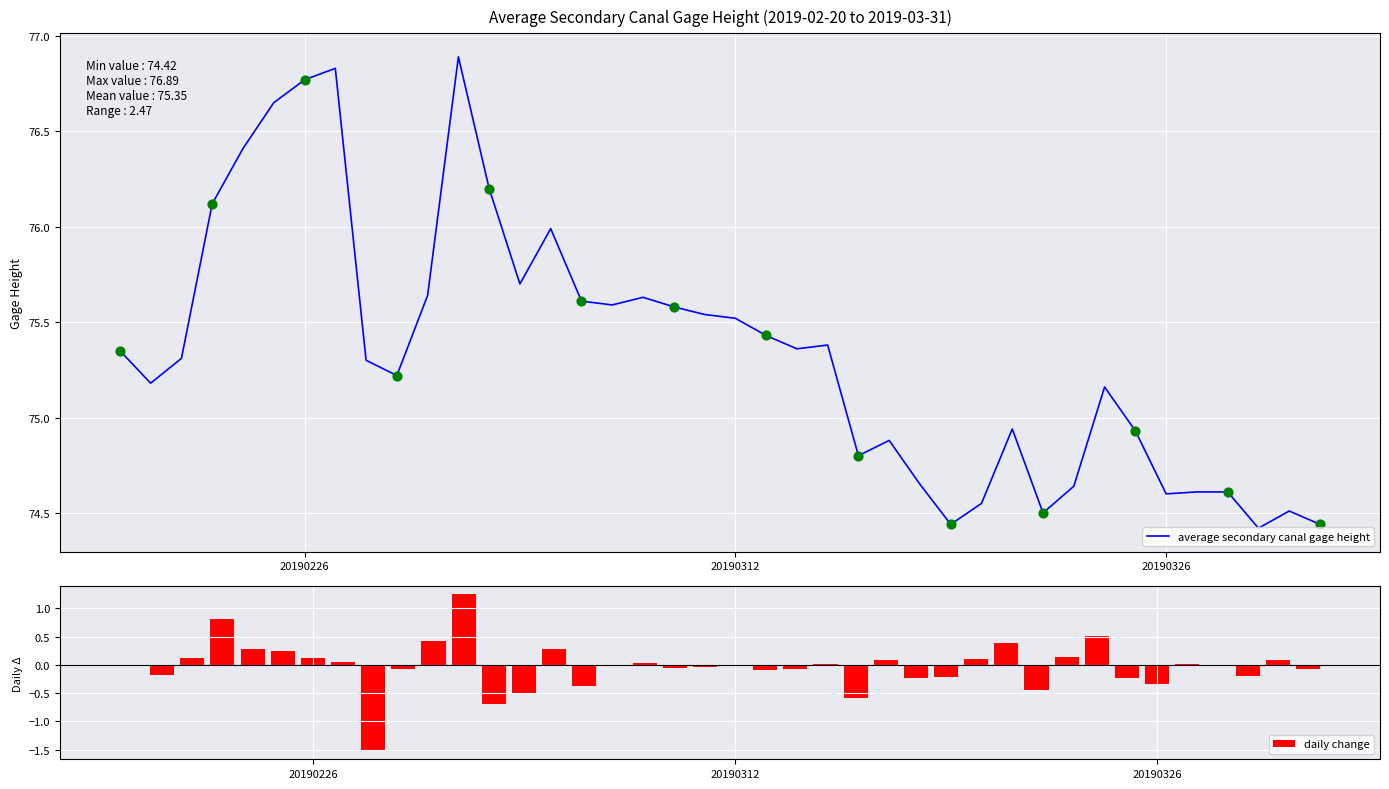

Which series contains the highest Y value?

average secondary canal gage height